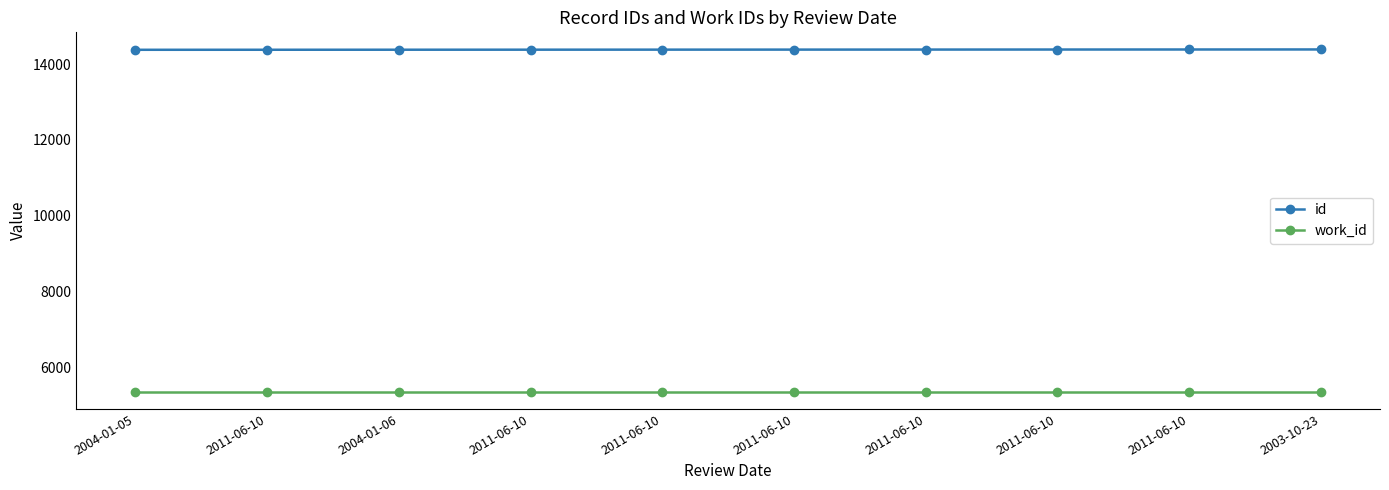

List the series in order of their overall mean, highest first.

id, work_id